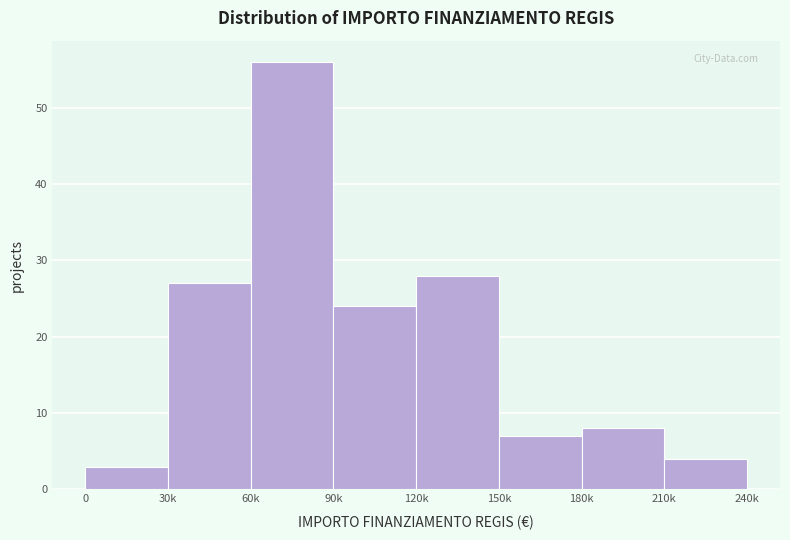

Reading right to left, extract all data points from this chart.

210k=4	180k=8	150k=7	120k=28	90k=24	60k=56	30k=27	0=3